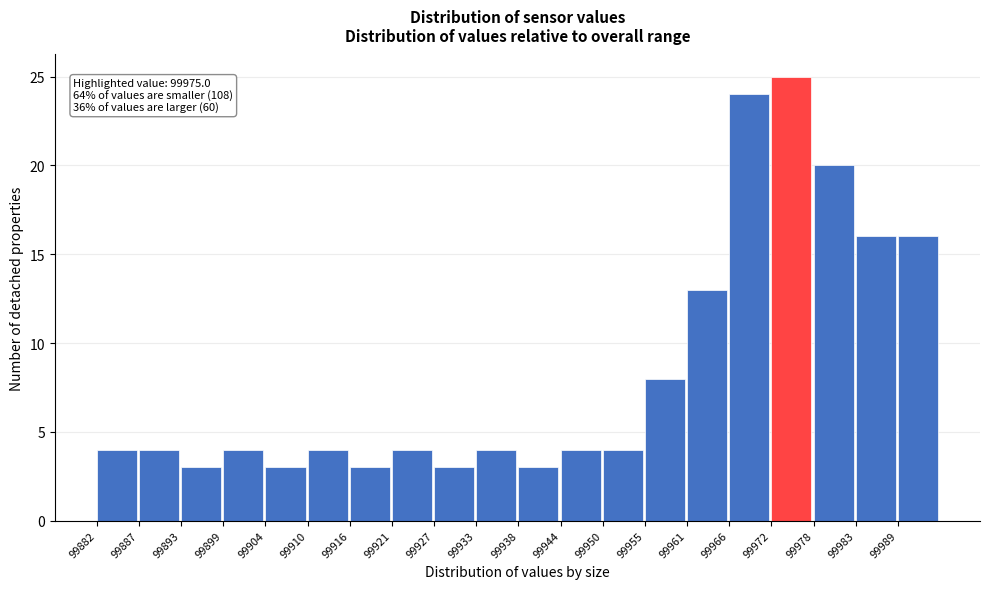

Over which range of the x-axis is the bar tallest?

99972 to 99978